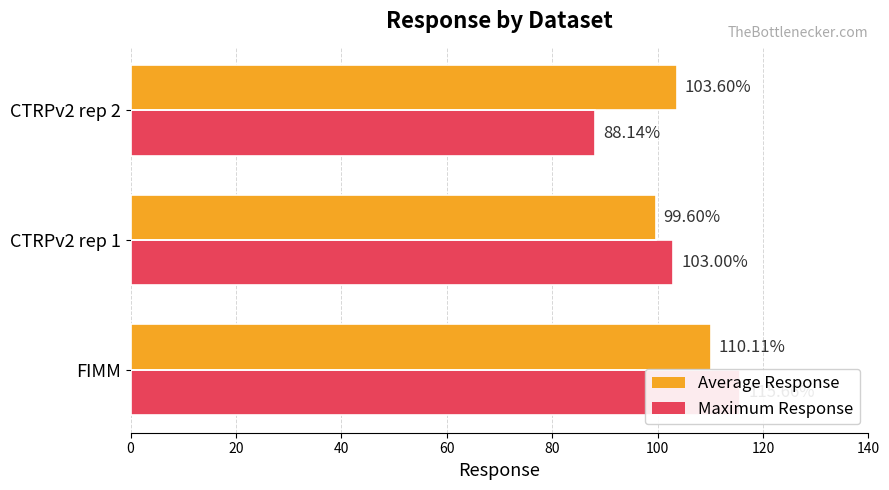

What is the value of the Maximum Response bar at the 2nd from the left?

103.0